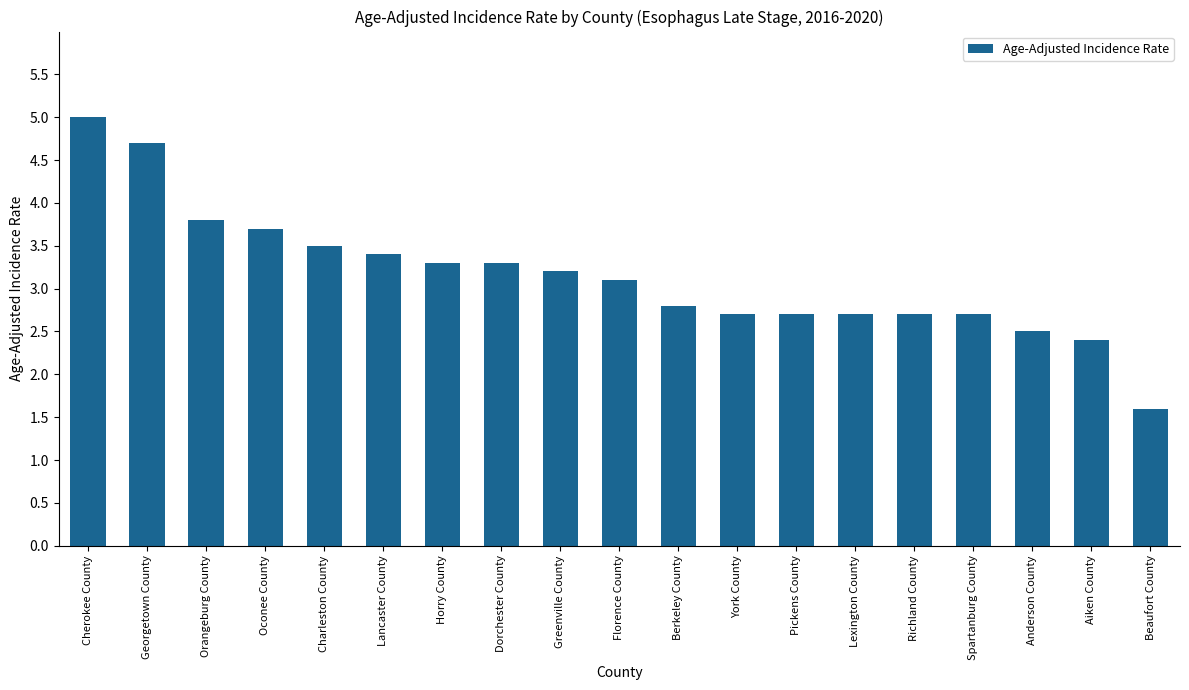

Is it true that the value at Berkeley County is 3.9?

False